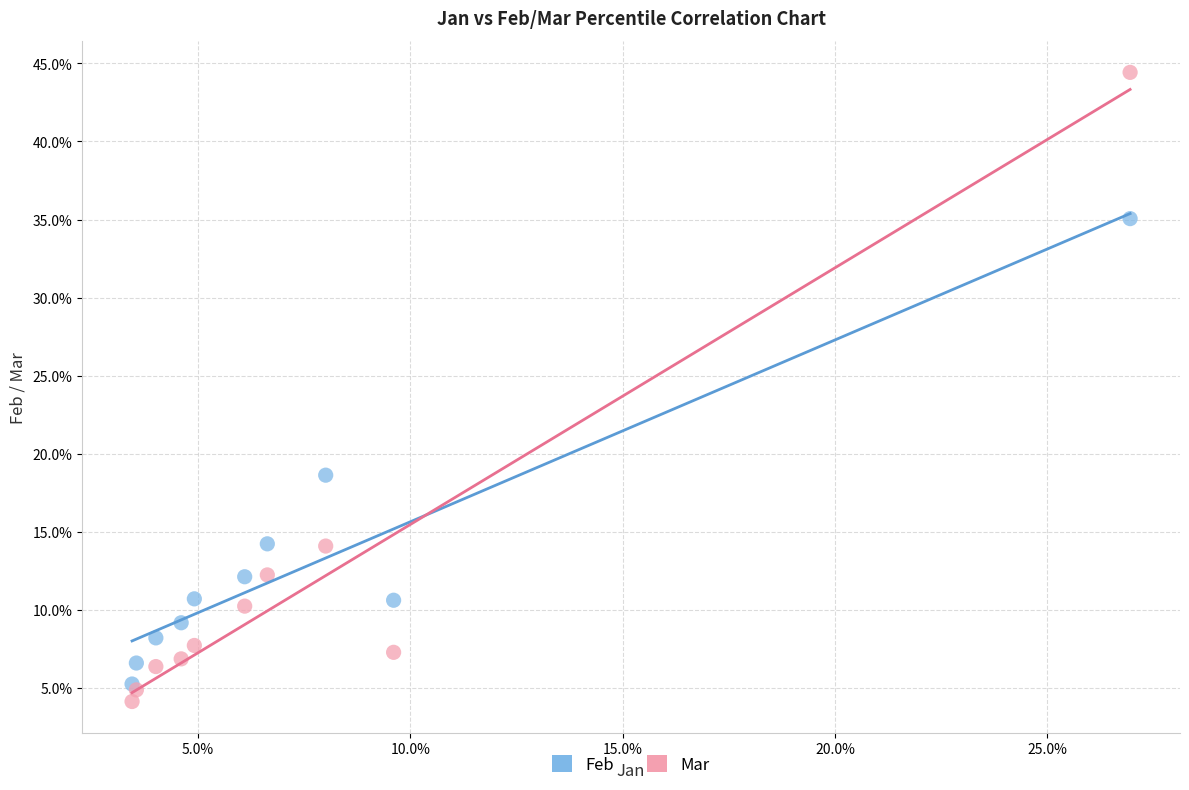

What are all the series names shown in the legend?

Feb, Mar